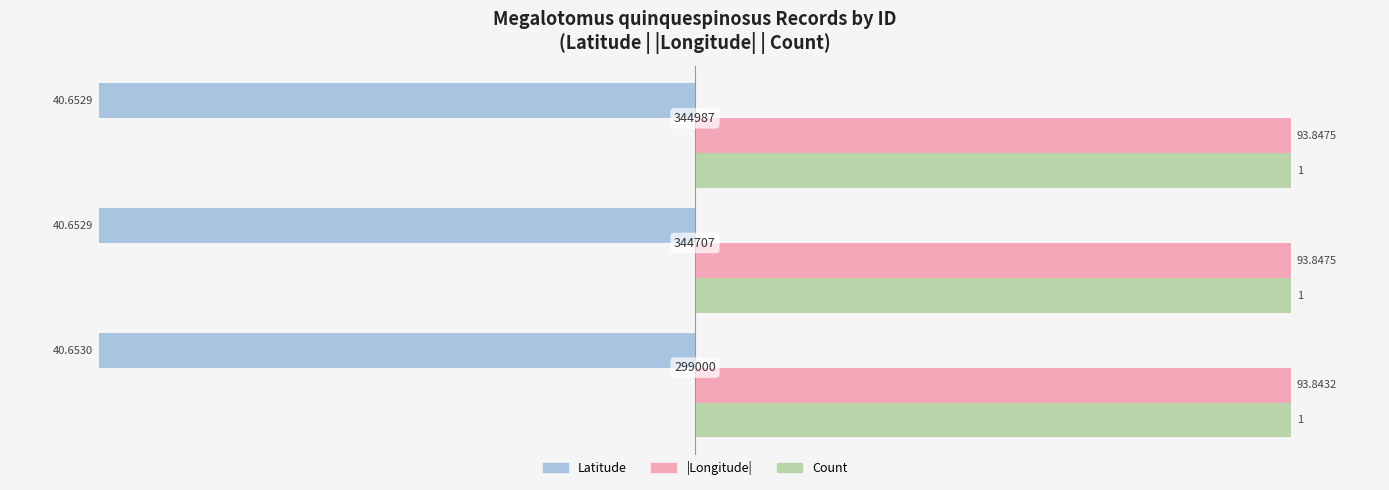

What are all the series names shown in the legend?

Latitude, |Longitude|, Count